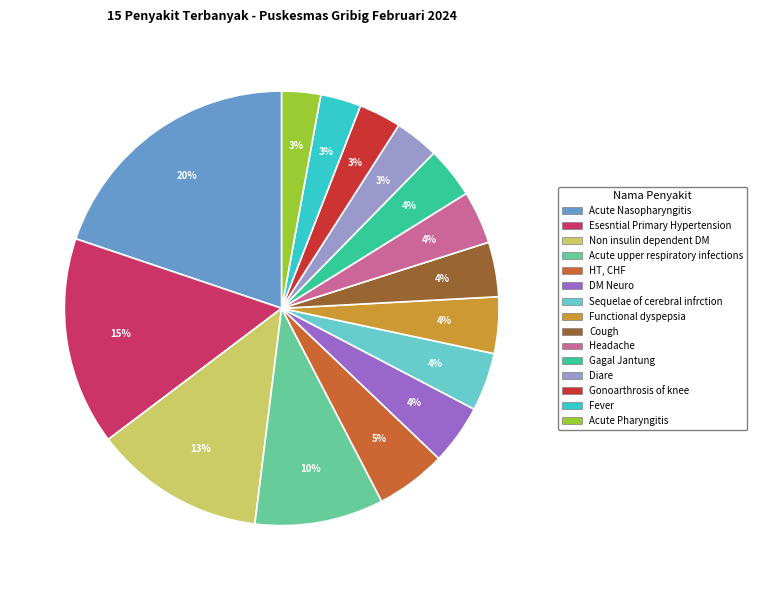

Count the number of slices in the pie.

15